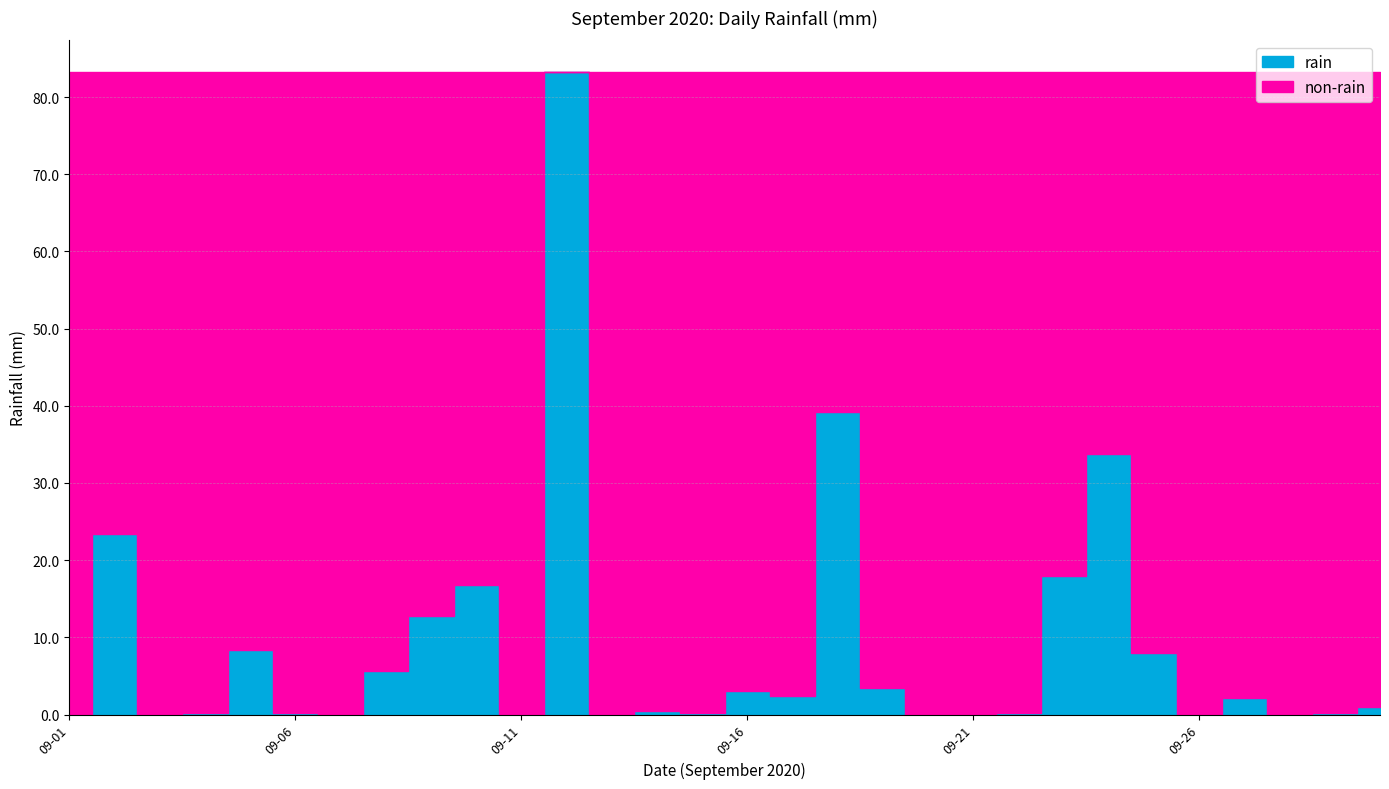

How many values are below 1?

15